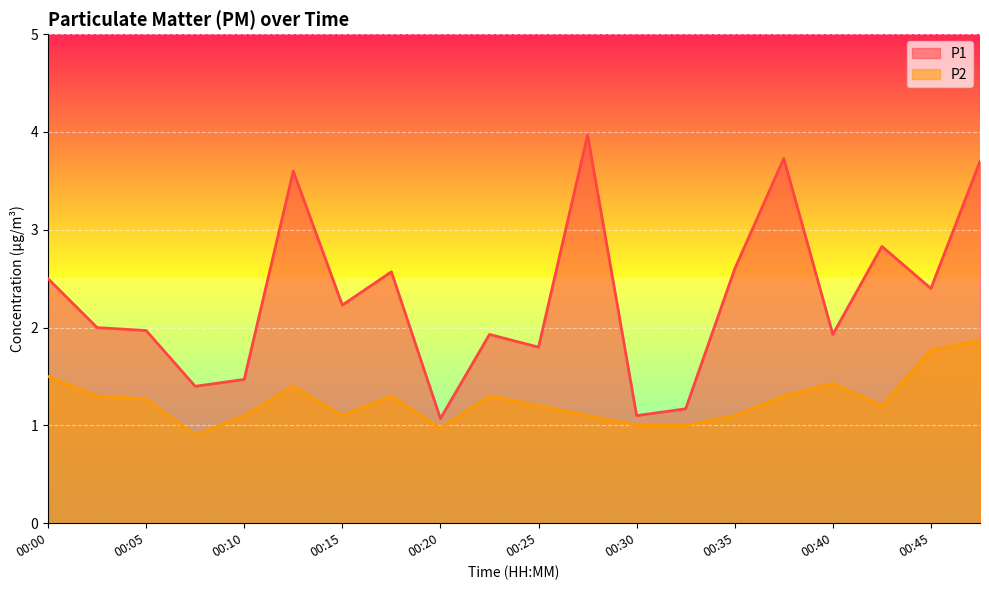

Reading left to right, list all the values displayed in this chart.

P1: 00:00=2.5	00:02=2.0	00:05=2.0	00:07=1.4	00:10=1.5	00:12=3.6	00:15=2.2	00:17=2.6	00:20=1.1	00:22=1.9	00:25=1.8	00:27=4.0	00:30=1.1	00:32=1.2	00:35=2.6	00:37=3.7	00:40=1.9	00:42=2.8	00:45=2.4	00:47=3.7
P2: 00:00=1.5	00:02=1.3	00:05=1.3	00:07=0.9	00:10=1.1	00:12=1.4	00:15=1.1	00:17=1.3	00:20=1.0	00:22=1.3	00:25=1.2	00:27=1.1	00:30=1.0	00:32=1.0	00:35=1.1	00:37=1.3	00:40=1.4	00:42=1.2	00:45=1.8	00:47=1.9